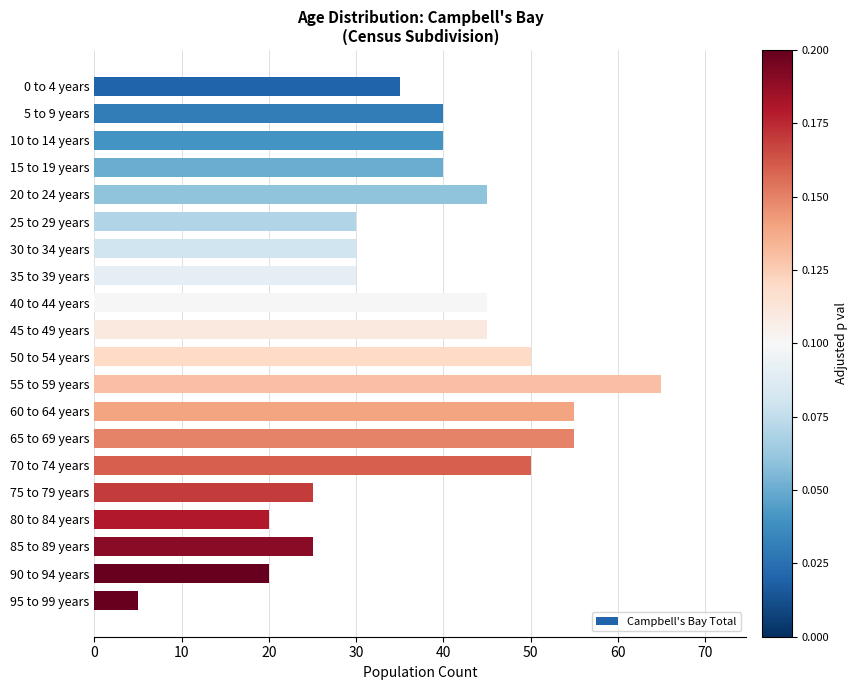

What value does the data have at 80 to 84 years?

20